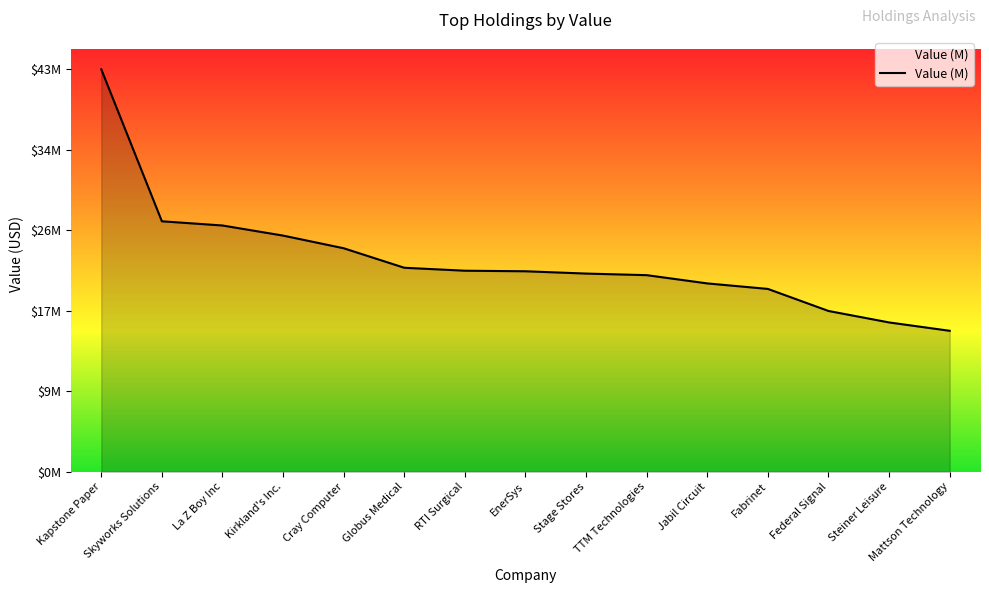

Which label corresponds to the largest value in the chart?

Kapstone Paper